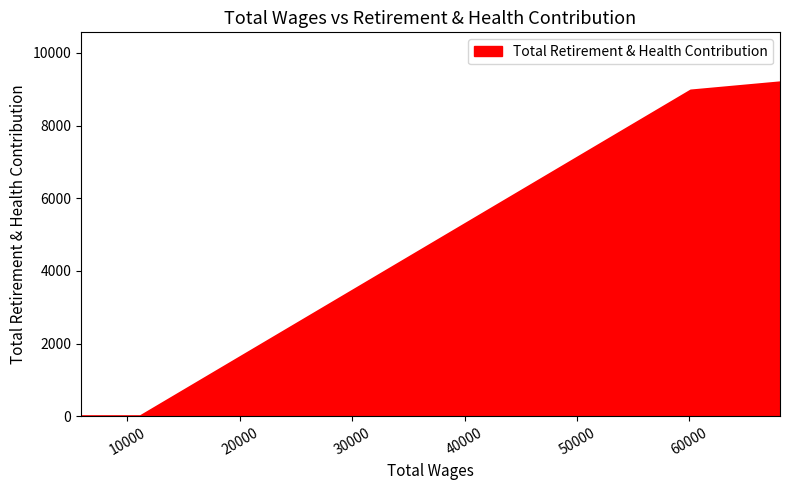

What is the maximum value shown in the chart?

9188